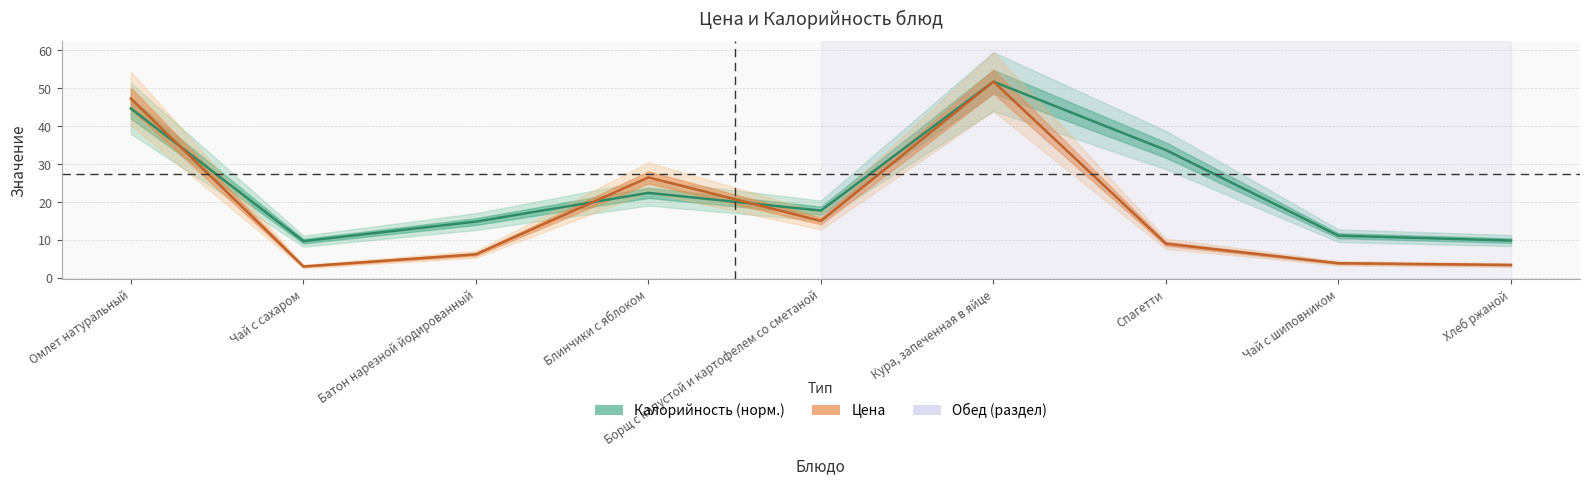

Rank the series by their maximum value, from lowest to highest.

Цена, Калорийность